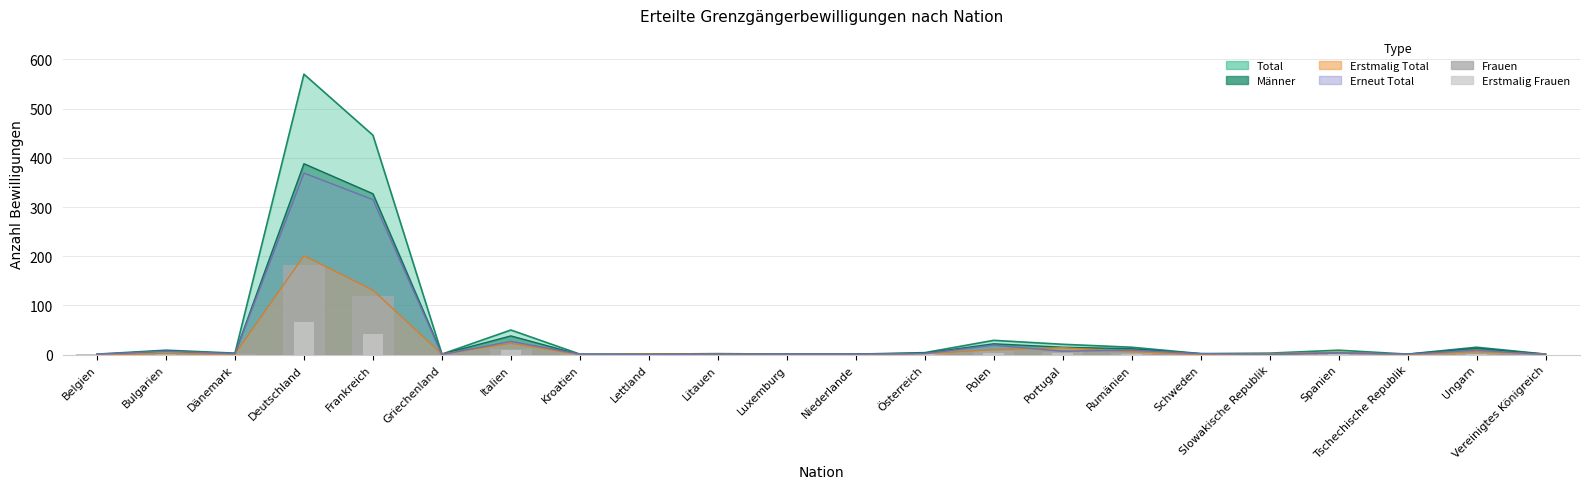

What position from the left is Niederlande?

12